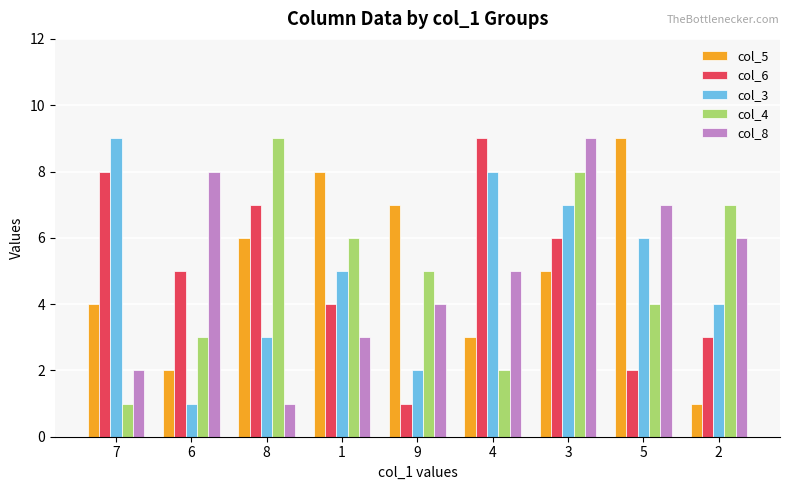

What is the label of the 4th bar from the right?

4